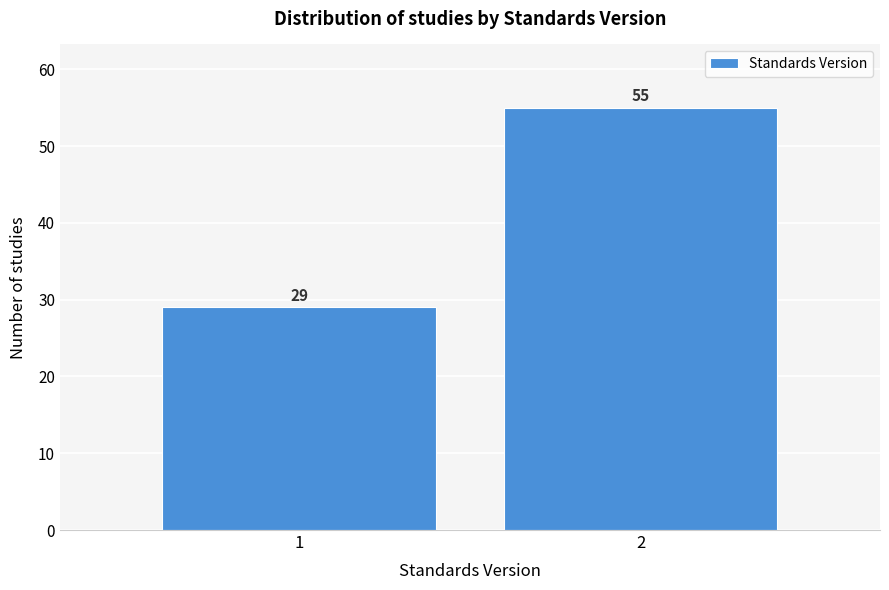

Reading right to left, what are all the values shown in this chart?

2=55	1=29